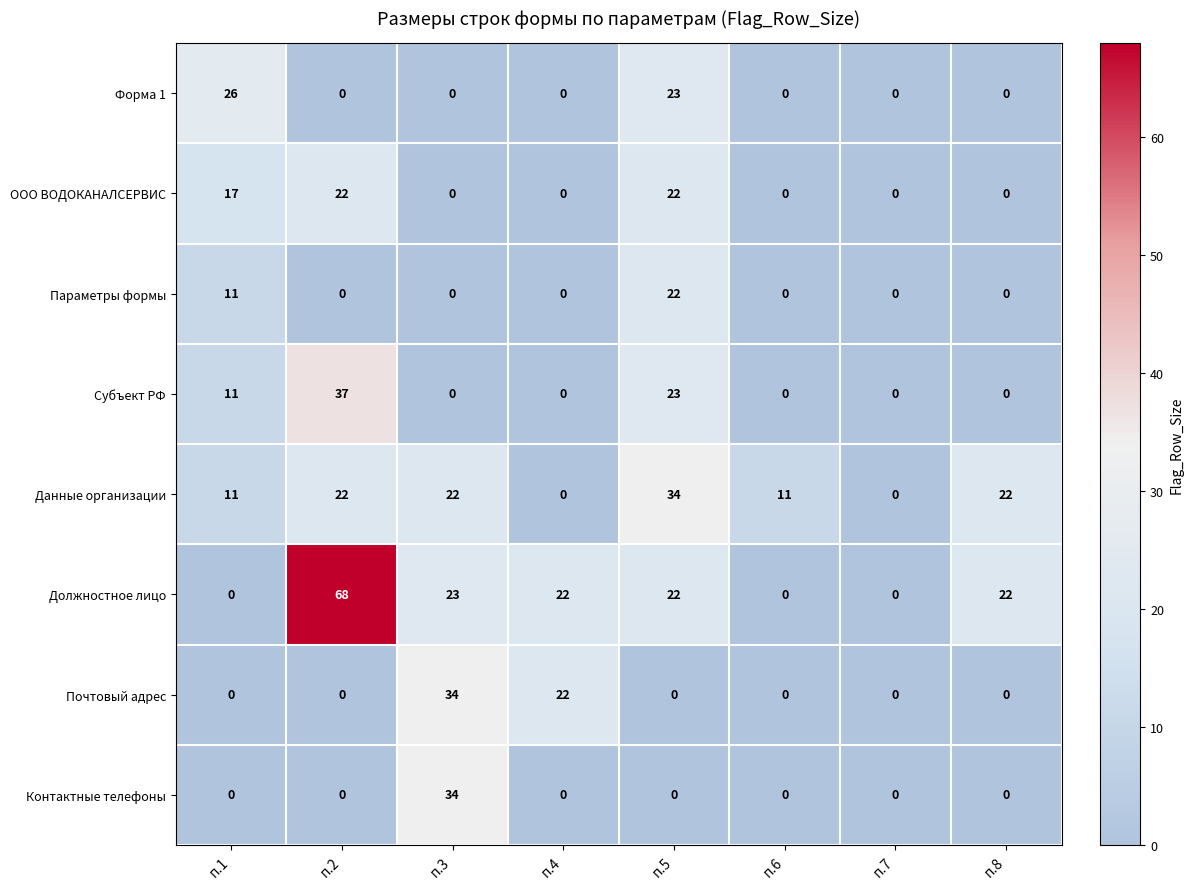

Which series has the largest total across all categories?

Должностное лицо